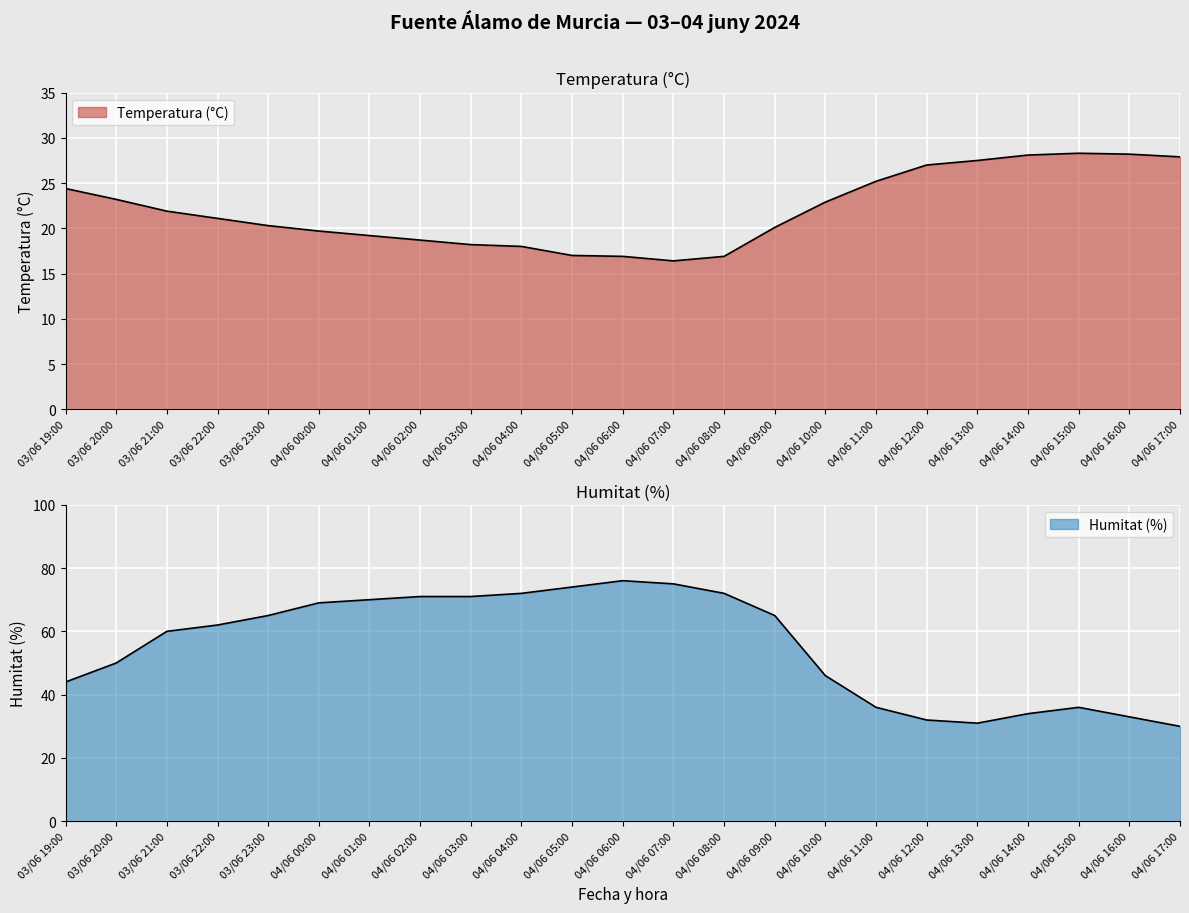

Reading left to right, transcribe all the data shown in this chart.

Temperatura (°C): 24.4	23.2	21.9	21.1	20.3	19.7	19.2	18.7	18.2	18.0	17.0	16.9	16.4	16.9	20.1	22.9	25.2	27.0	27.5	28.1	28.3	28.2	27.9
Humitat (%): 44.0	50.0	60.0	62.0	65.0	69.0	70.0	71.0	71.0	72.0	74.0	76.0	75.0	72.0	65.0	46.0	36.0	32.0	31.0	34.0	36.0	33.0	30.0